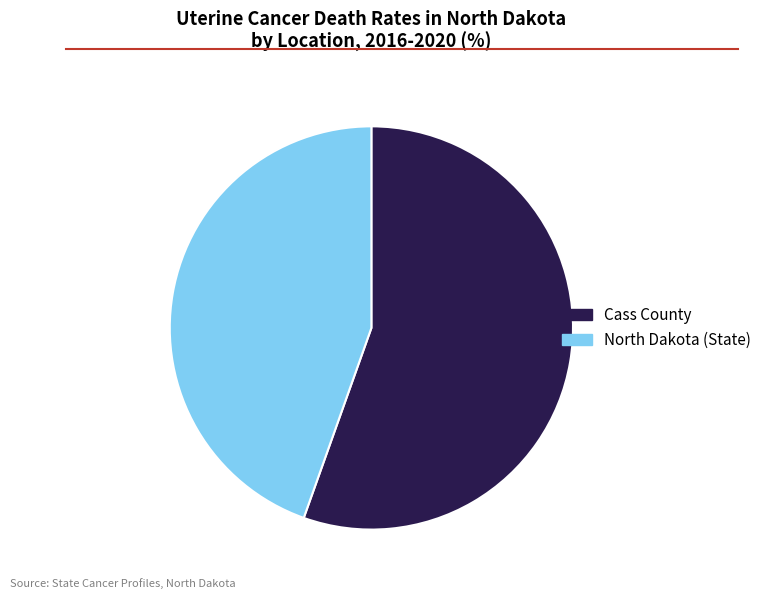

Which category has the biggest portion of the pie?

Cass County